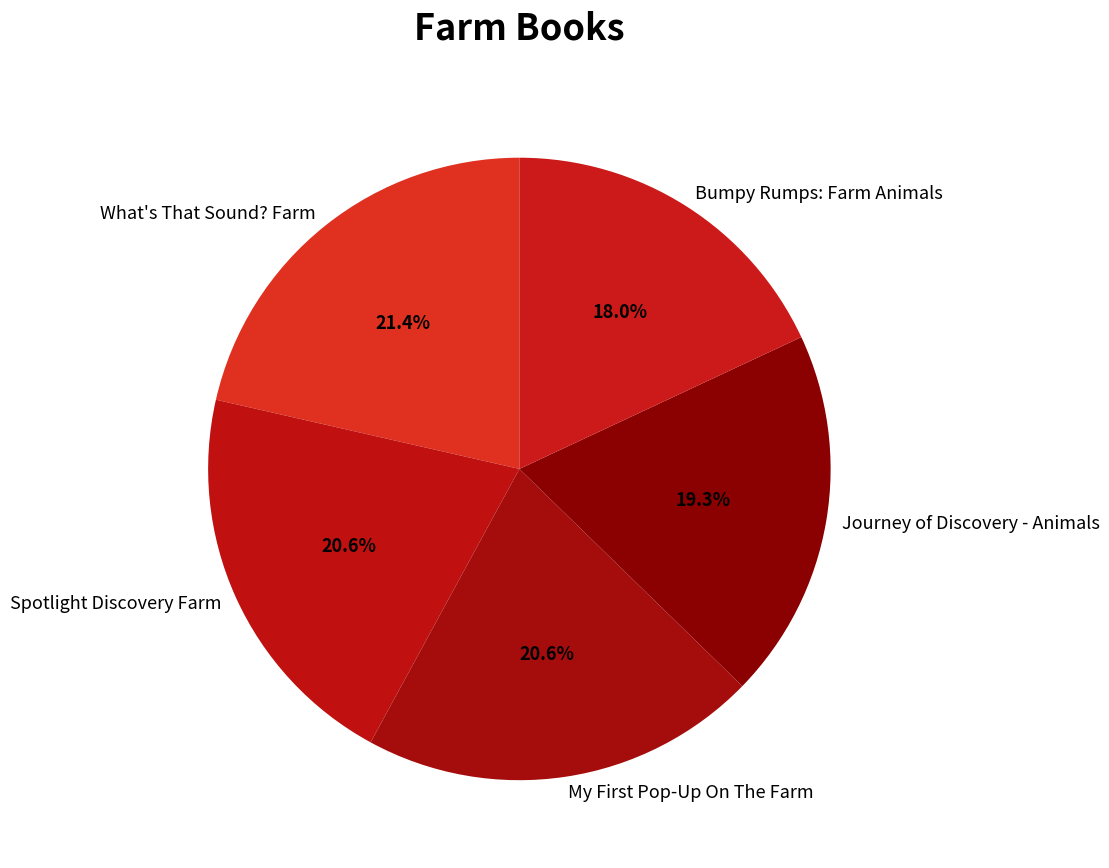

Which slice is the largest?

What's That Sound? Farm